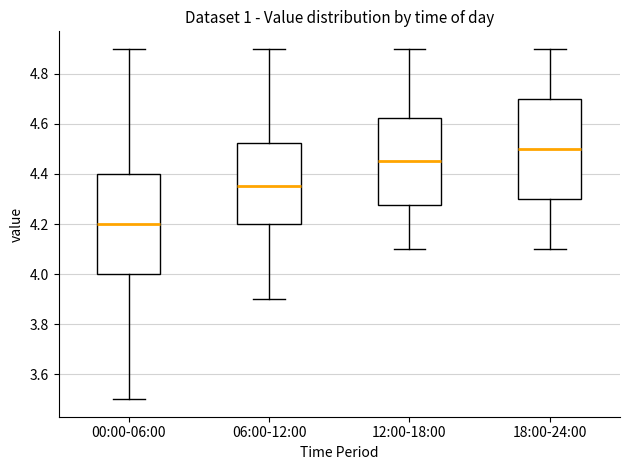

Reading left to right, read every box against the y-axis: the position of its median line, the range the box covers, and the ends of its whiskers. The values are not printed on the chart, so give them approximately, as read against the axis.

00:00-06:00: median 4.20, box 4.00 to 4.40, whiskers 3.50 to 4.90
06:00-12:00: median 4.36, box 4.20 to 4.52, whiskers 3.90 to 4.90
12:00-18:00: median 4.46, box 4.28 to 4.62, whiskers 4.10 to 4.90
18:00-24:00: median 4.50, box 4.30 to 4.70, whiskers 4.10 to 4.90